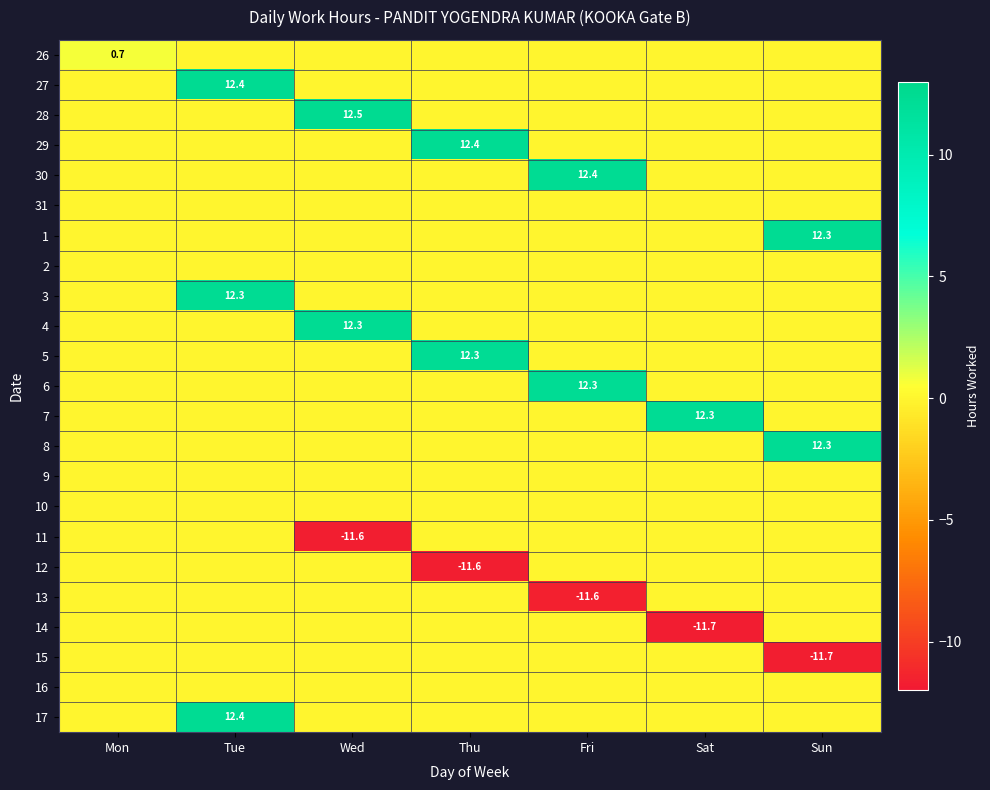

At Fri, list the series in order from largest to smallest.

30, 6, 26, 27, 28, 29, 31, 1, 2, 3, 4, 5, 7, 8, 9, 10, 11, 12, 14, 15, 16, 17, 13